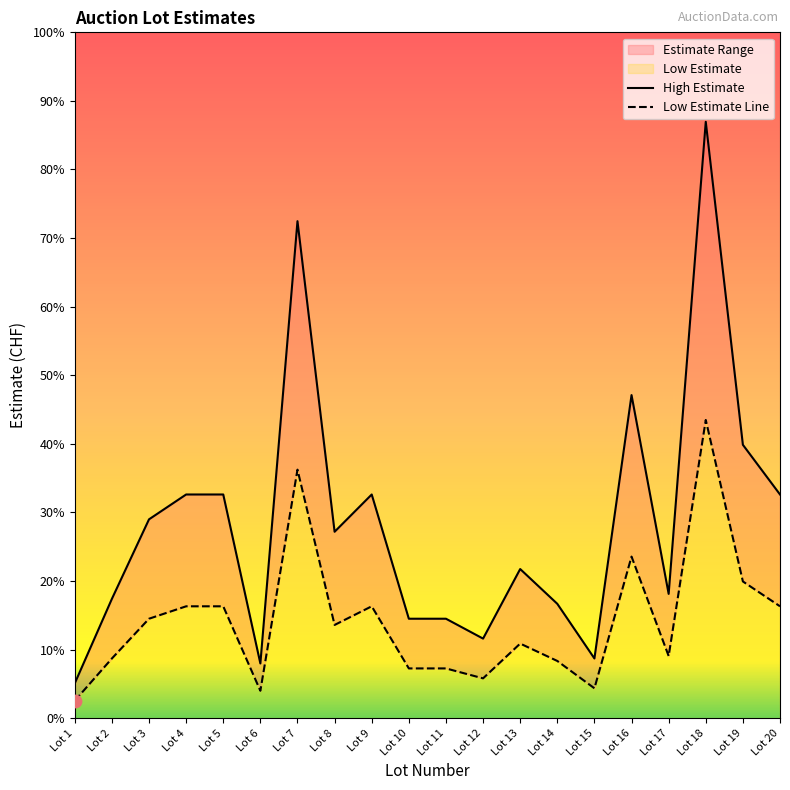

At how many categories does at least one series exceed 4347?

1